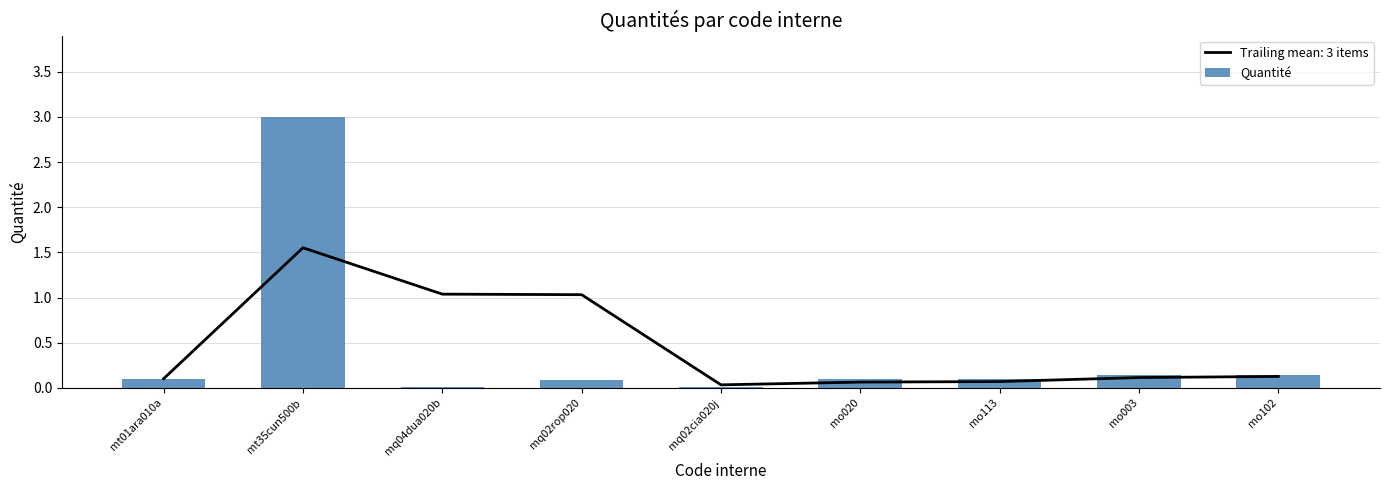

What value does the data have at mt01ara010a?

0.1